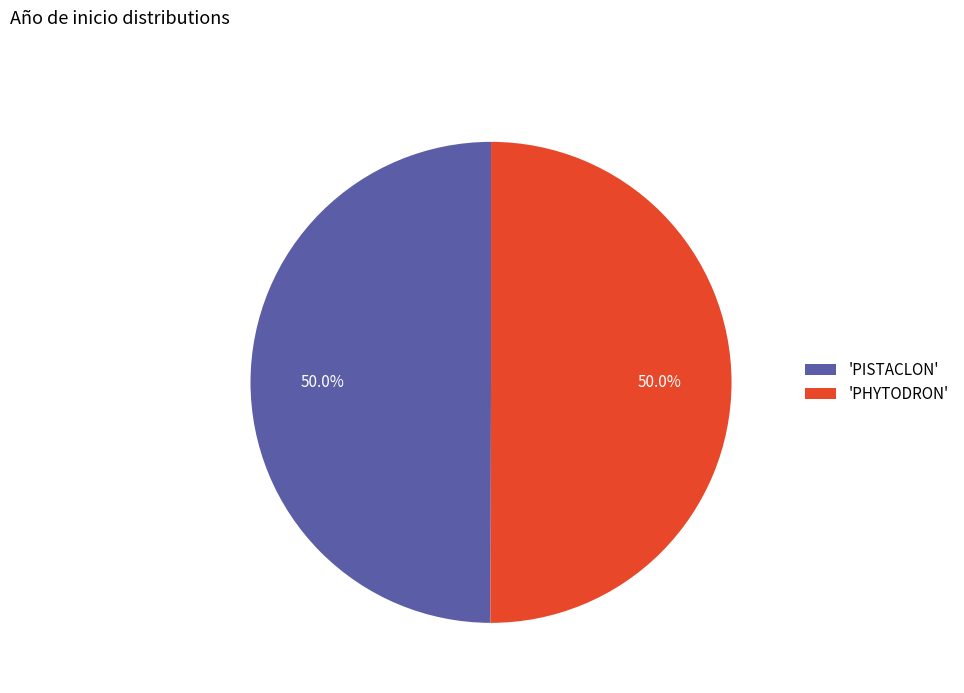

Approximately how many times larger is the value at 'PISTACLON' compared to 'PHYTODRON'?

1.0